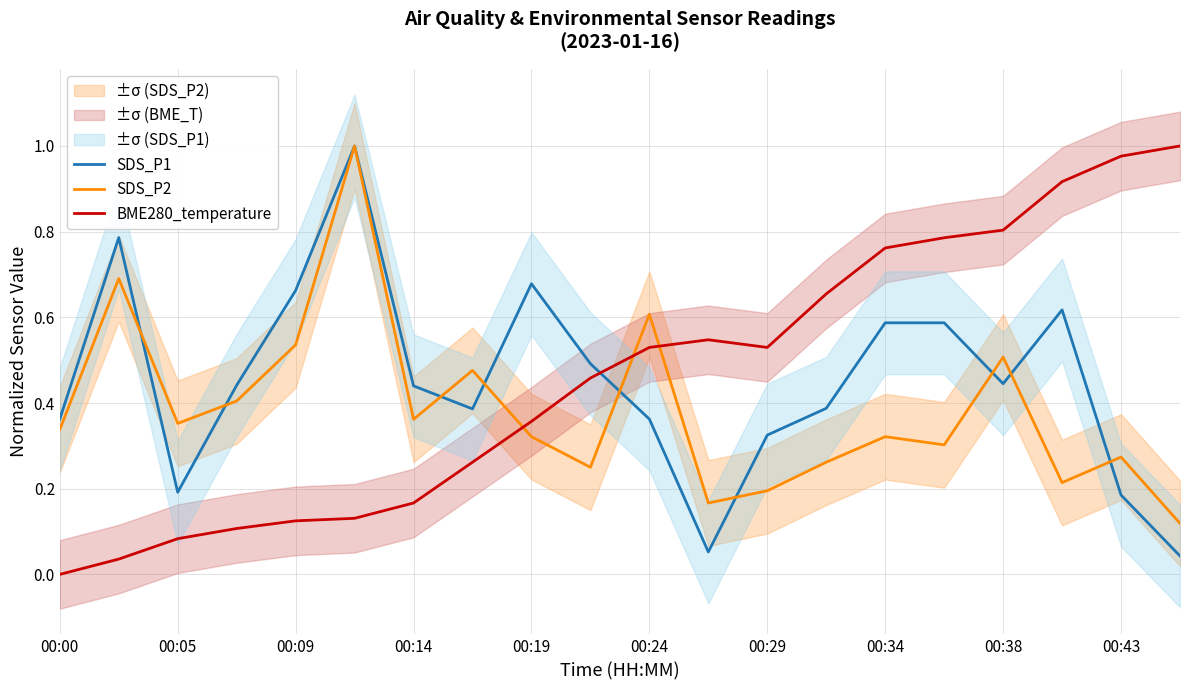

True or false: BME280_temperature and SDS_P1 intersect in this chart.

True